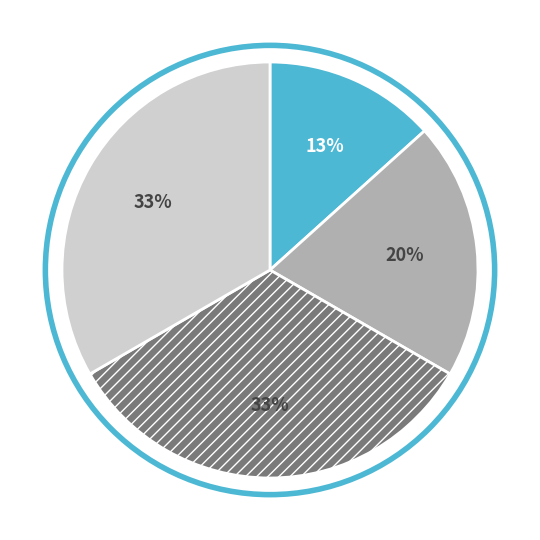

Is there any slice that represents more than half of the pie?

No